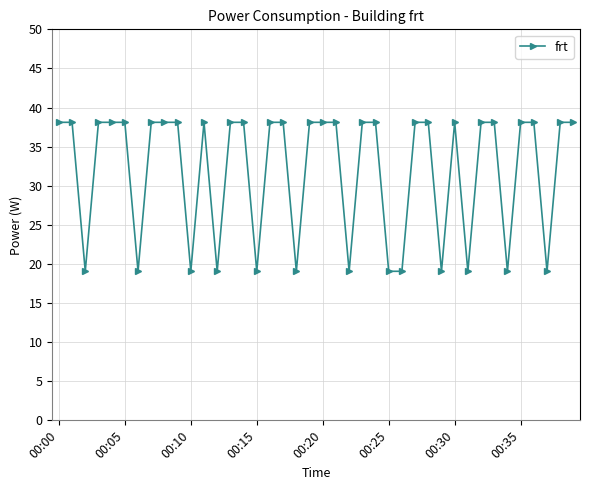

Reading left to right, list all the values displayed in this chart.

38.1	38.1	19.1	38.1	38.1	38.1	19.1	38.1	38.1	38.1	19.1	38.1	19.1	38.1	38.1	19.1	38.1	38.1	19.1	38.1	38.1	38.1	19.1	38.1	38.1	19.1	19.1	38.1	38.1	19.1	38.1	19.1	38.1	38.1	19.1	38.1	38.1	19.1	38.1	38.1